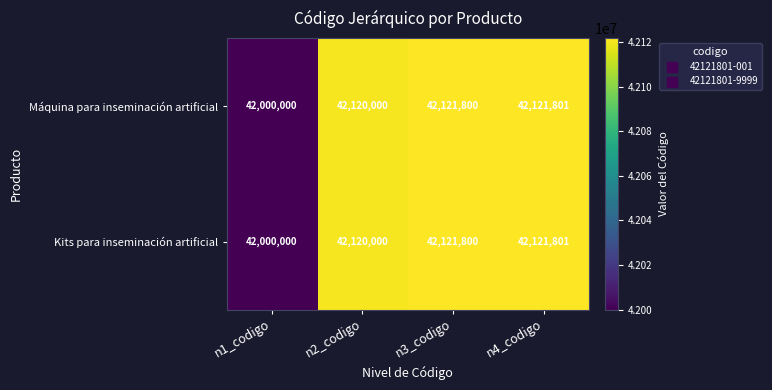

Is the value of Kits para inseminación artificial at n2_codigo greater than the value of Máquina para inseminación artificial at n4_codigo?

No